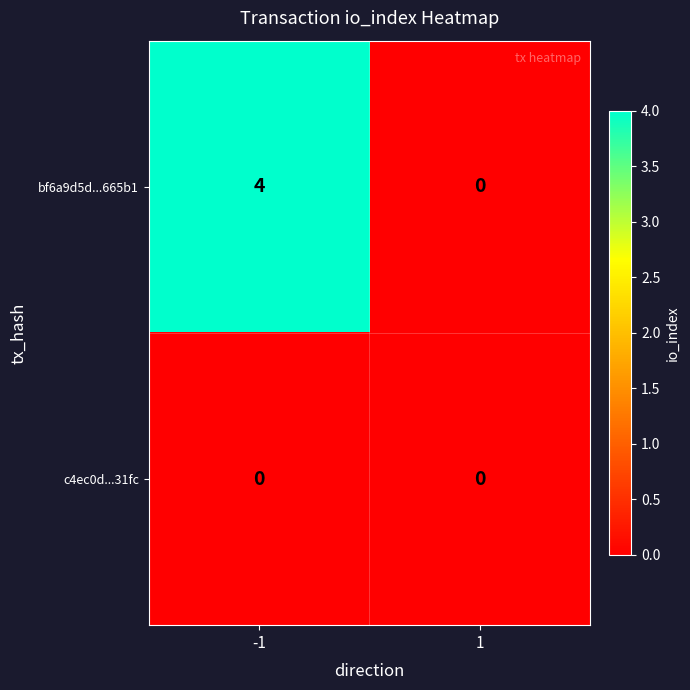

List the series in order of their peak value, lowest first.

c4ec0d...31fc, bf6a9d5d...665b1